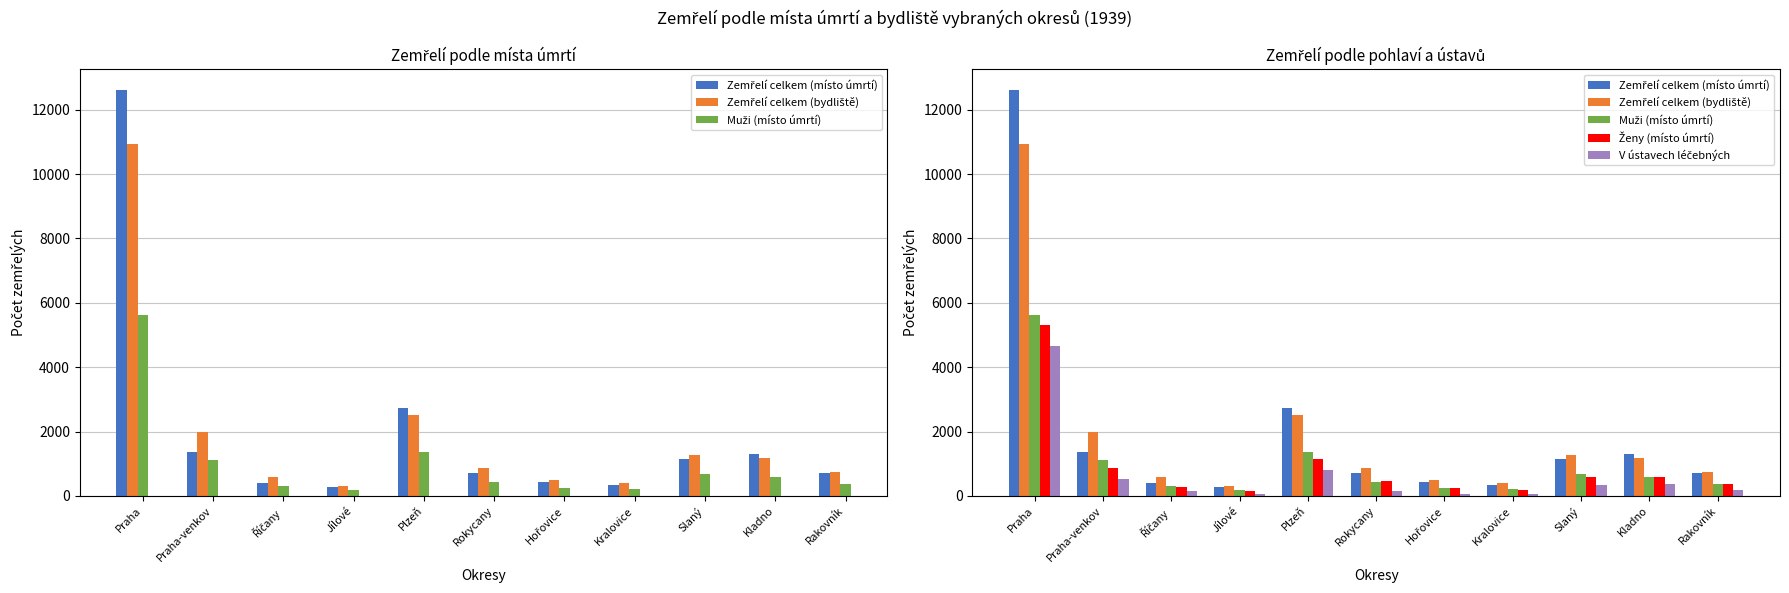

What is the spread (max minus min) of values at Slaný?

948